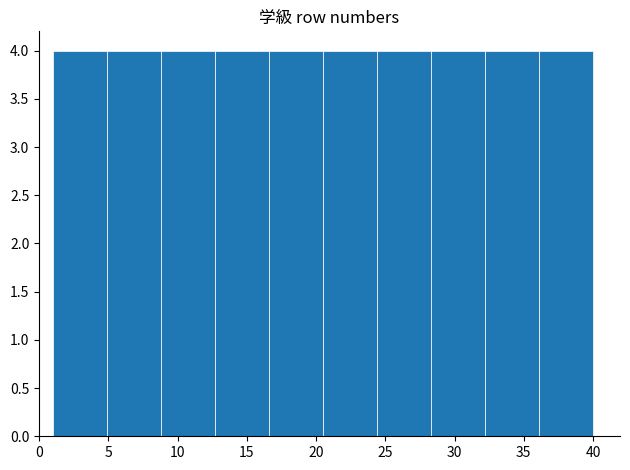

Reading left to right, list every bar in this chart as the range it spans on the x-axis followed by its height. Neither the bar edges nor the heights are printed on the chart, so give them approximately, as read against the axes.

1.0 to 4.9: 4
4.9 to 8.8: 4
8.8 to 12.7: 4
12.7 to 16.6: 4
16.6 to 20.5: 4
20.5 to 24.4: 4
24.4 to 28.3: 4
28.3 to 32.2: 4
32.2 to 36.1: 4
36.1 to 40.0: 4